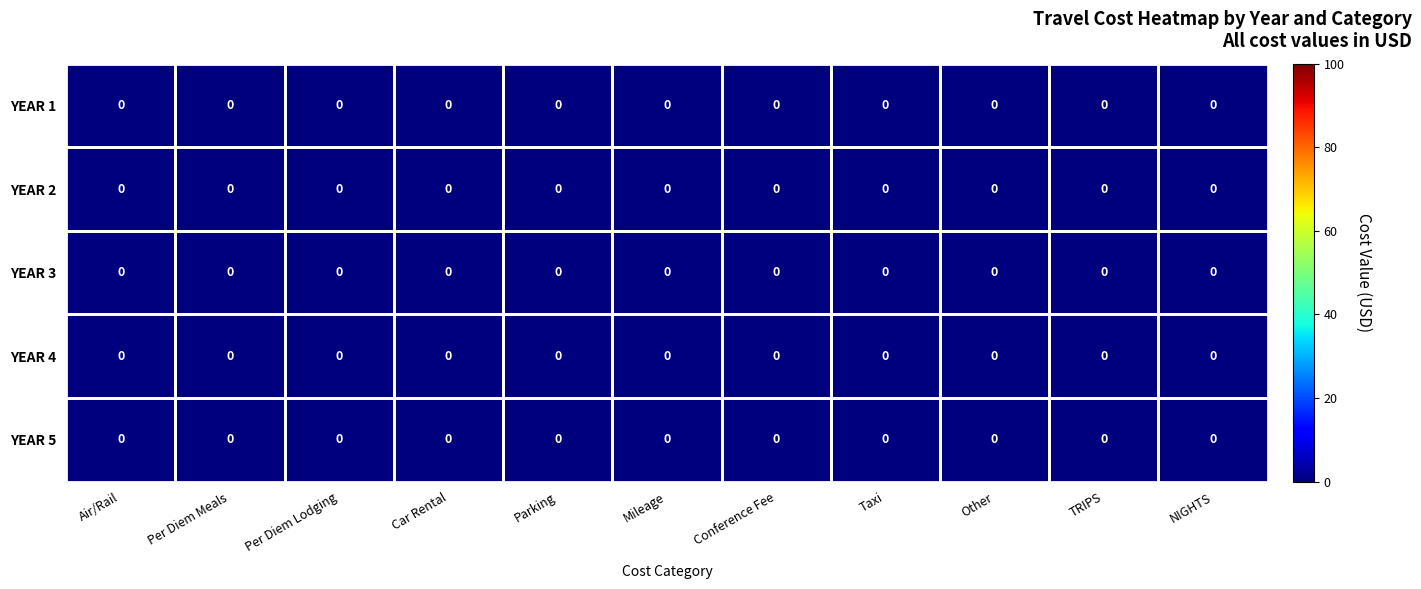

At which category does the chart reach its minimum across all series?

NIGHTS